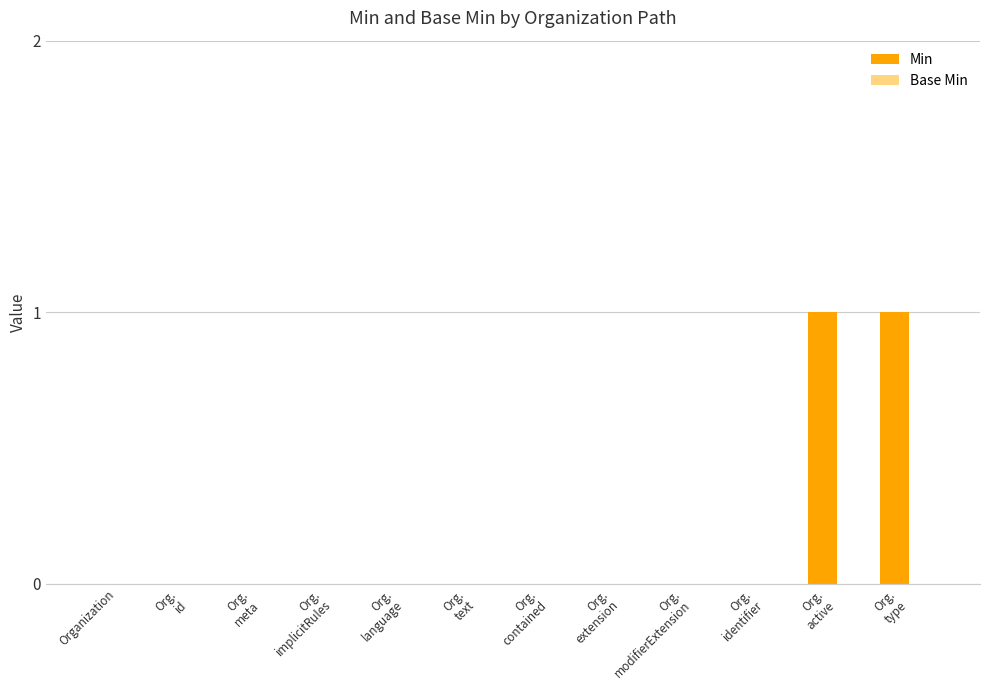

Count the number of data series in this chart.

1